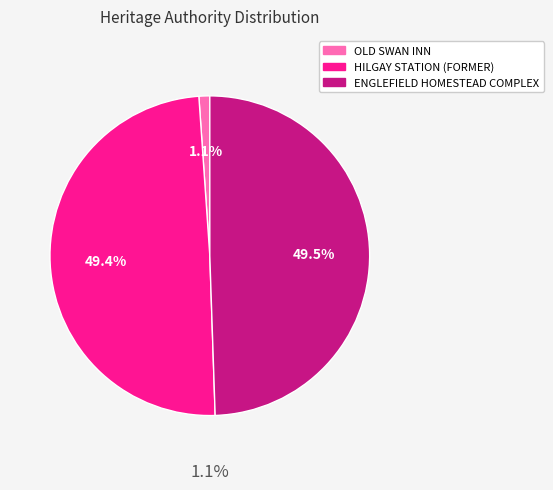

Count the number of slices in the pie.

3